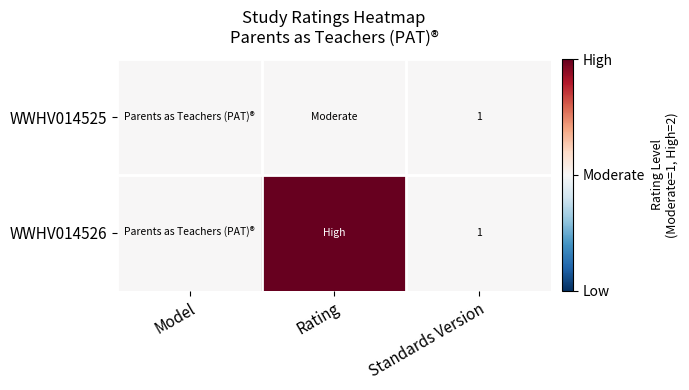

True or false: WWHV014525 has a value of 1 at Standards Version.

True